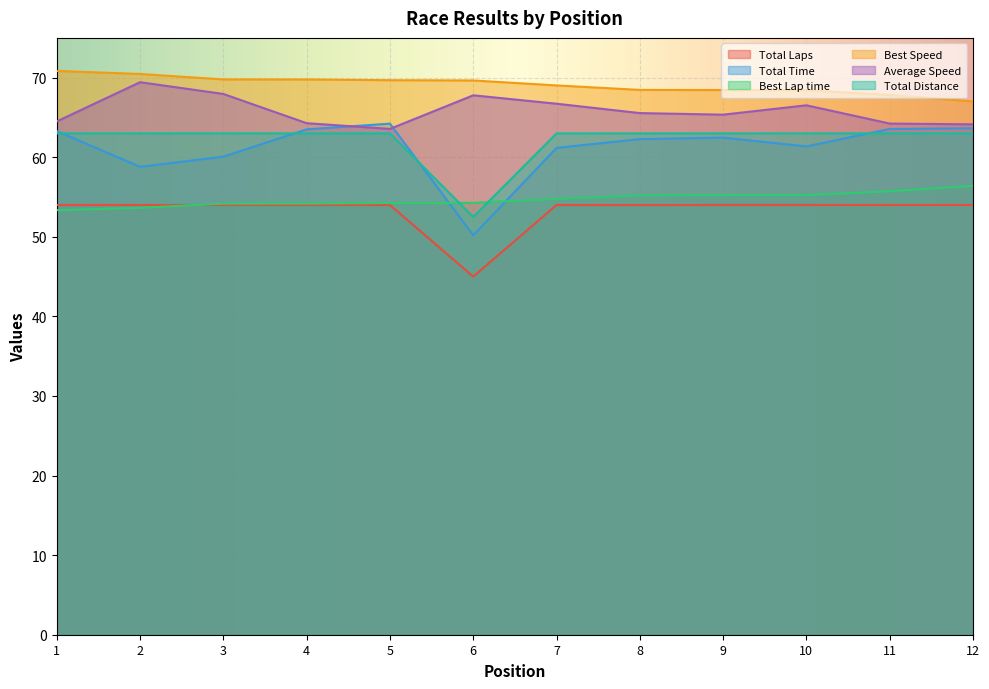

The value of Total Distance at 2 is 94.9. True or false?

False